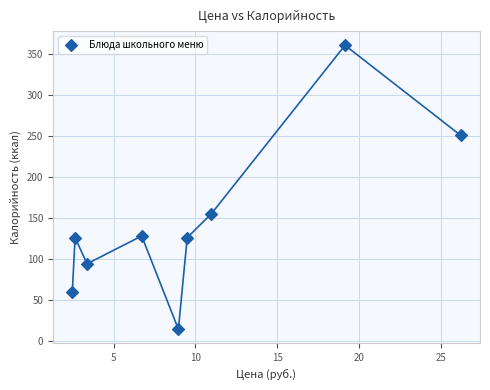

What is the range of Y values (max minus min)?

347